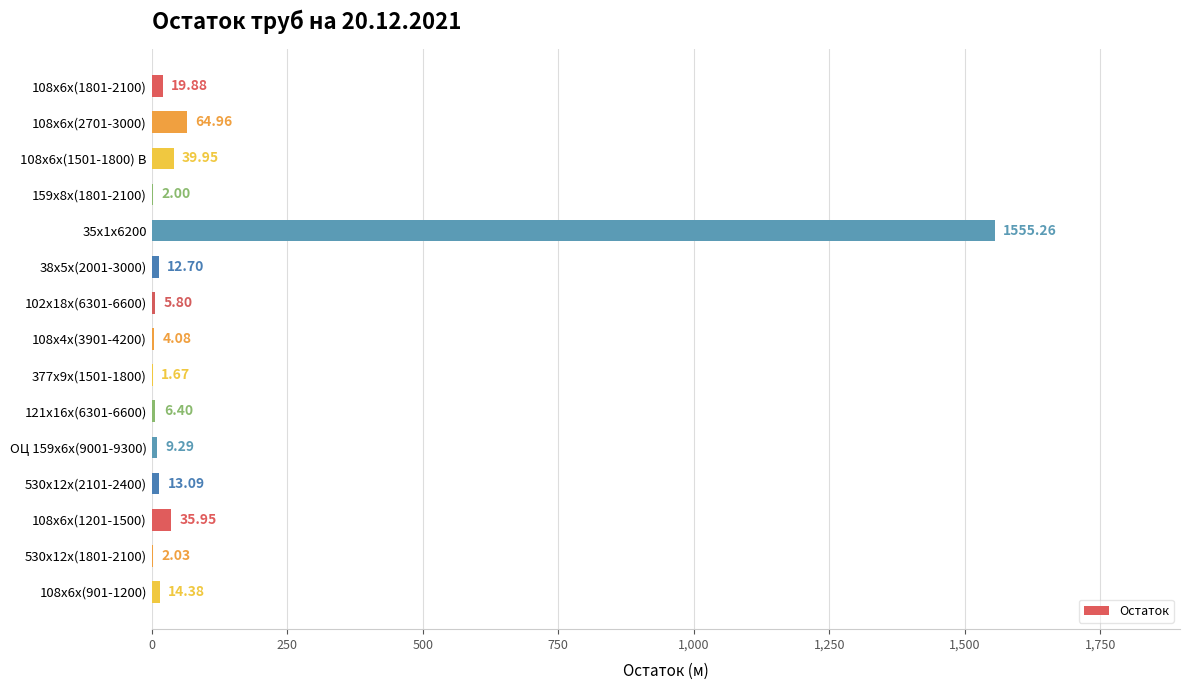

What is the sum of the values at 38х5х(2001-3000) and 108х6х(2701-3000)?

77.7